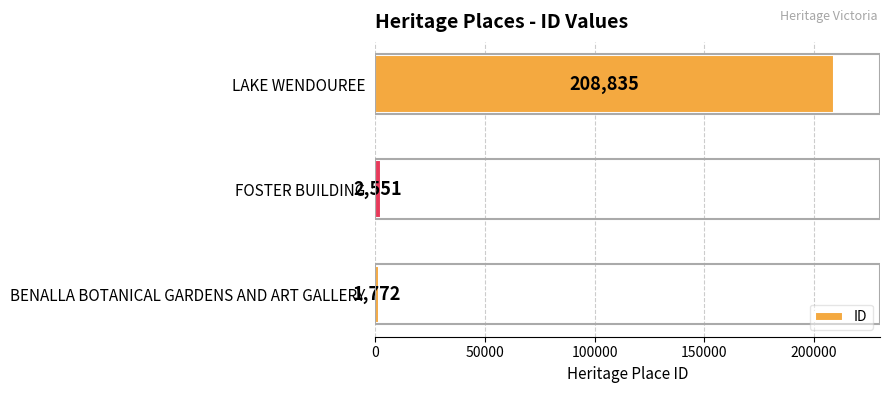

Where is the data nearest to the value 105303?

FOSTER BUILDING